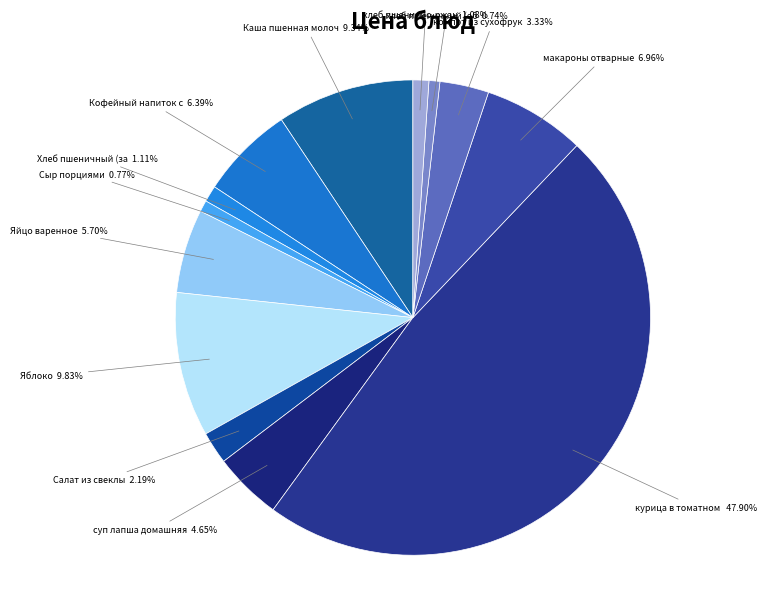

To the nearest percent, what is the average slice percentage?

8%